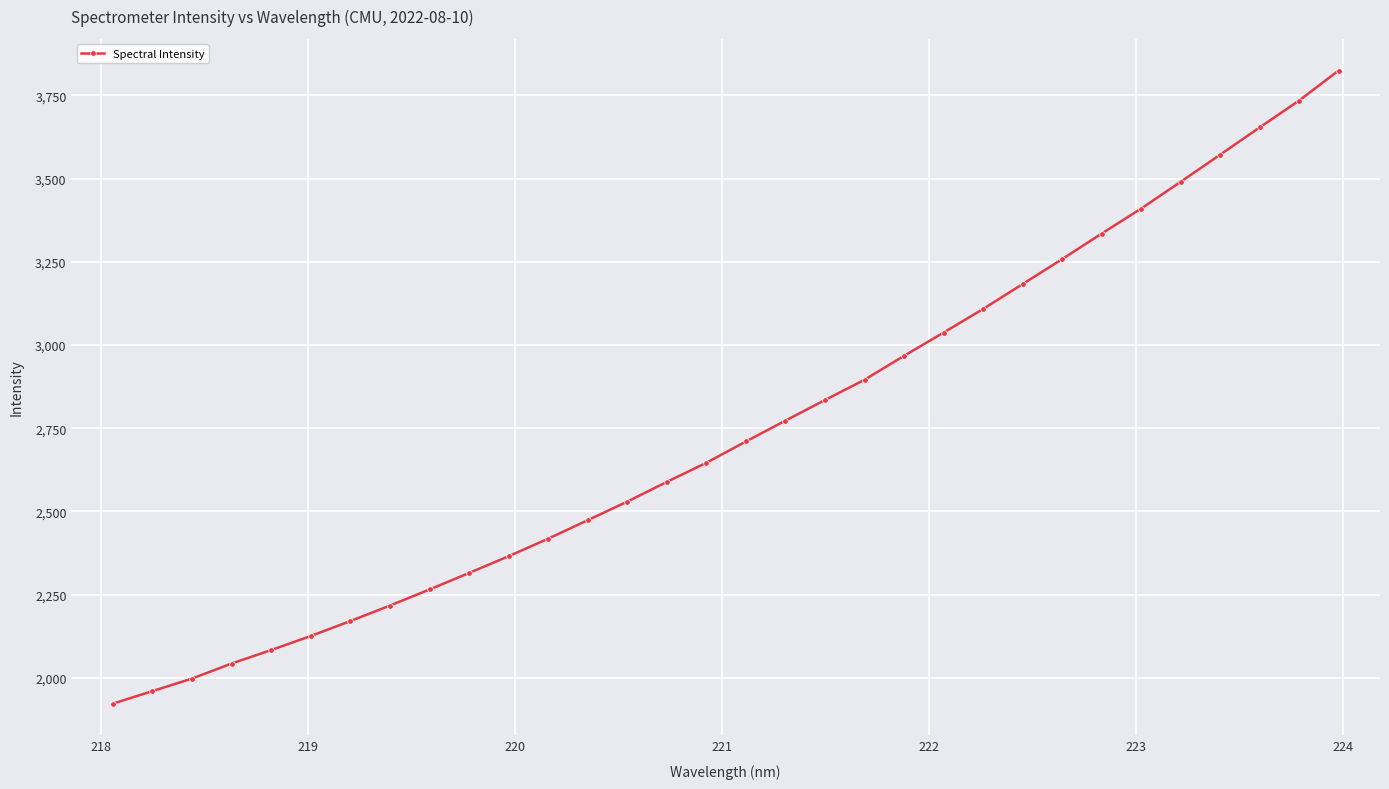

What is the value of the 22nd point from the left?

3037.5